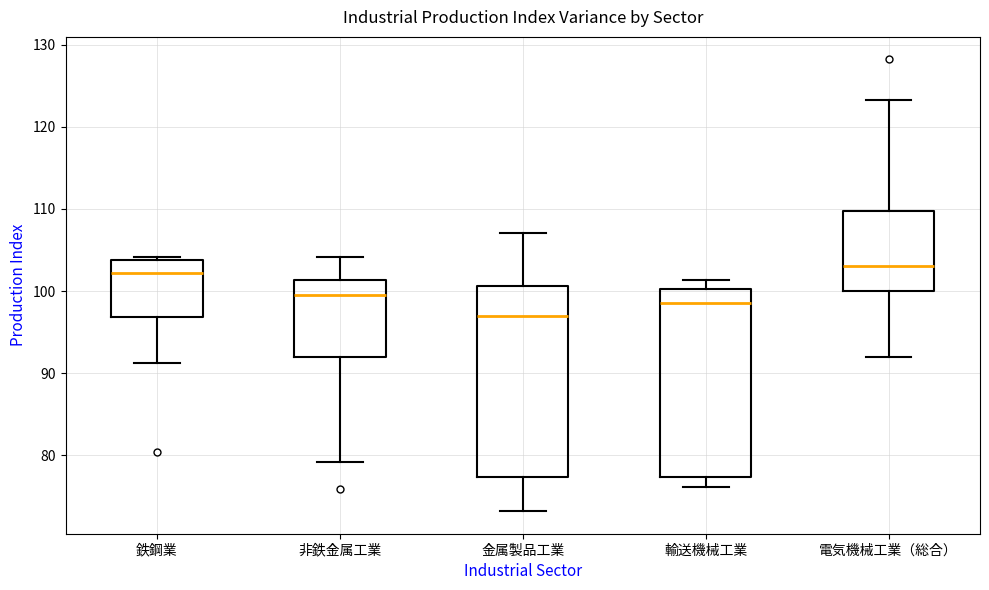

Where does the median line of the box for 鉄鋼業 sit on the y-axis? The values are not printed on the chart, so give them approximately, as read against the axis.

102